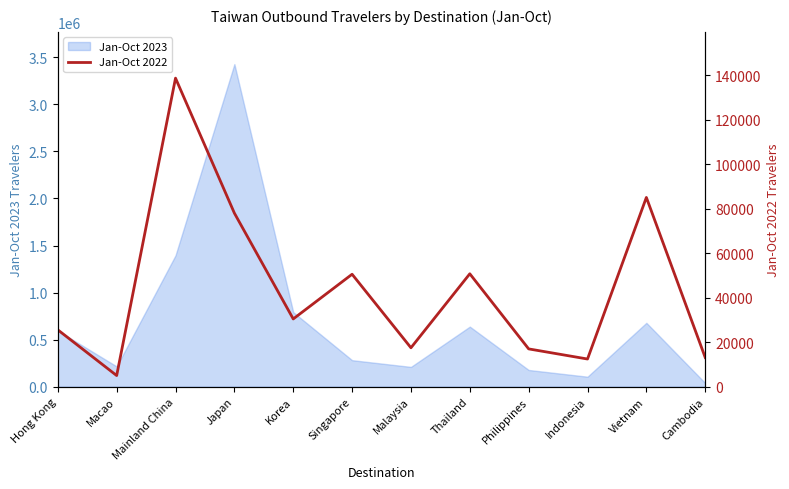

What is the minimum value shown in the chart?

5022